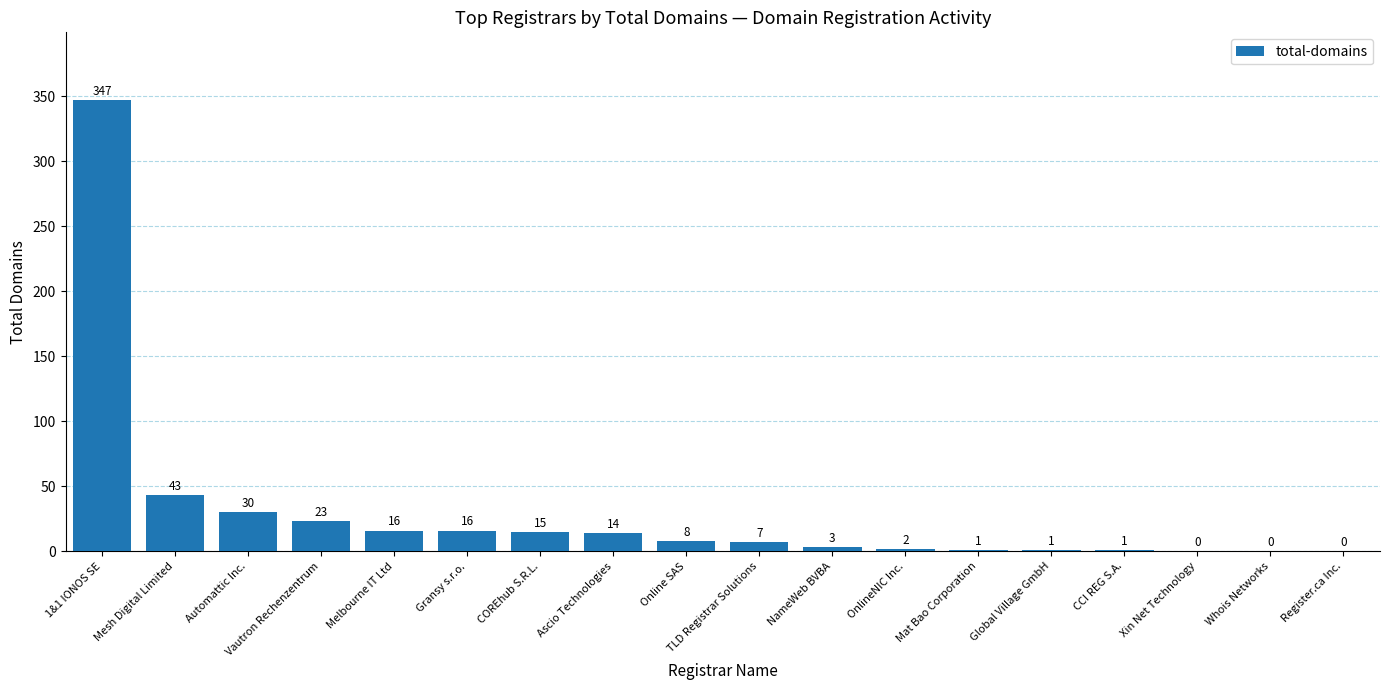

The value at Automattic Inc. is 8. True or false?

False